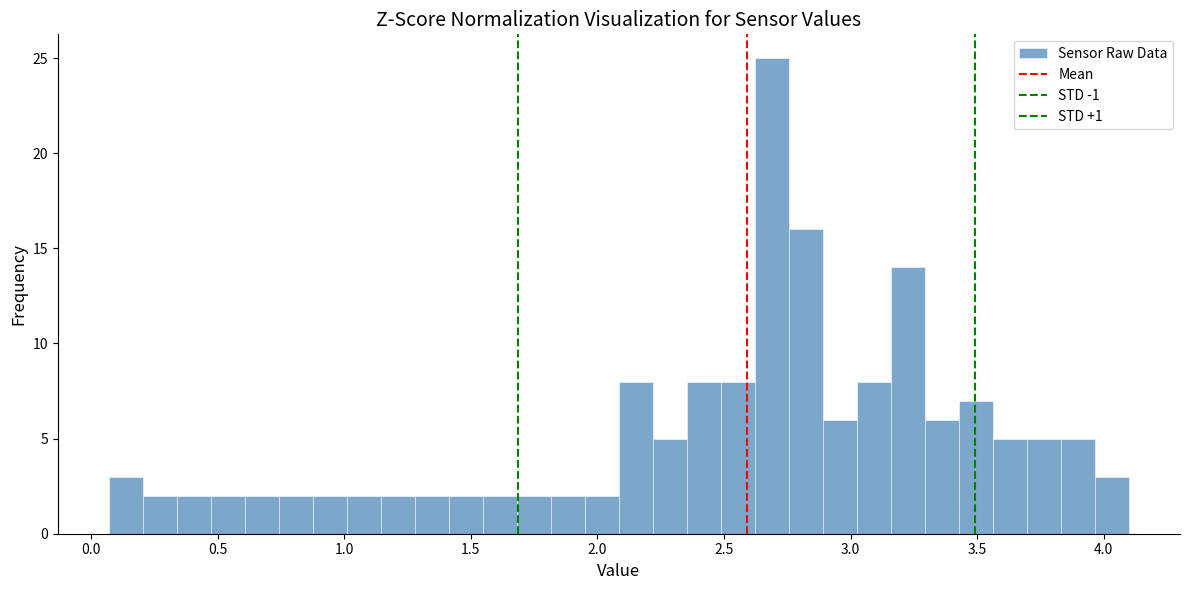

Read against the x-axis, roughly where is the centre of the tallest bar?

2.70